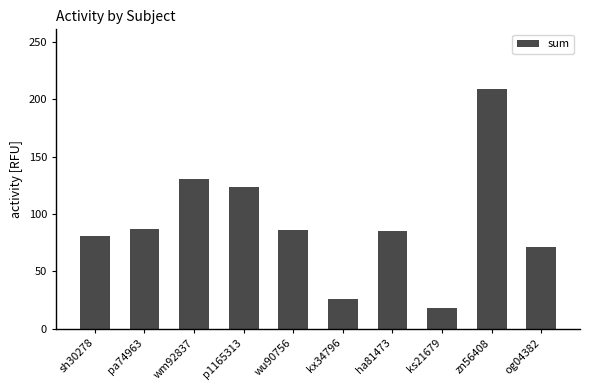

What is the difference between the maximum and second lowest values?

183